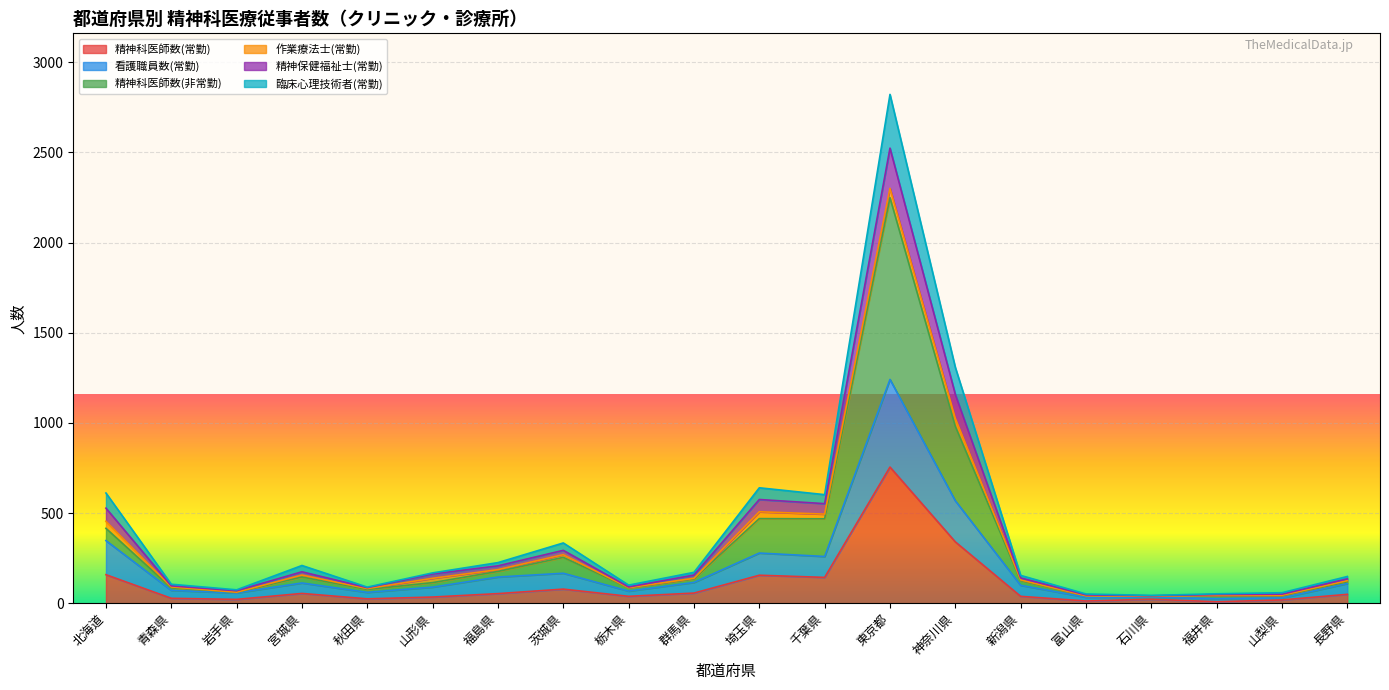

Is the value of 精神科医師数(常勤) at 富山県 greater than the value of 精神保健福祉士(常勤) at 茨城県?

No